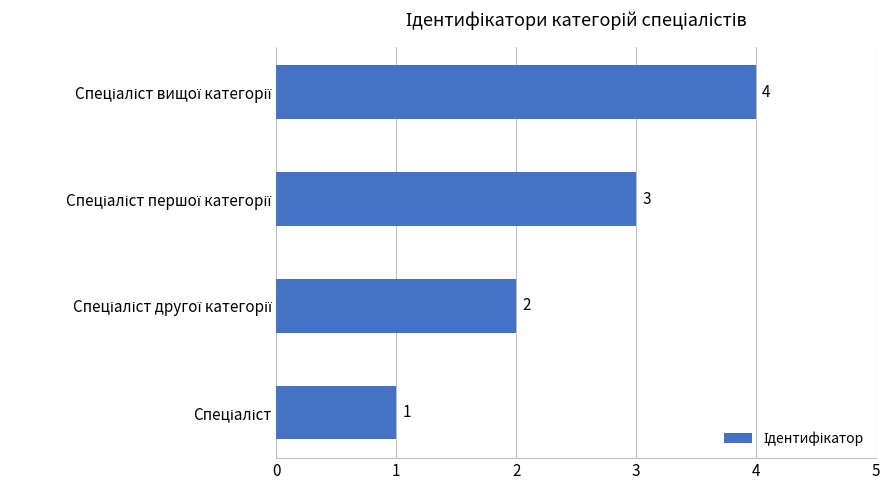

What is the greatest value displayed?

4